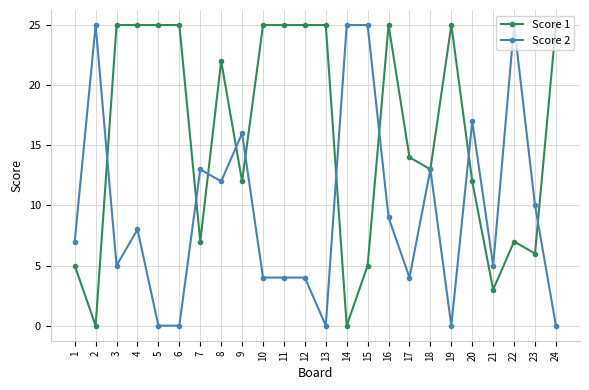

Reading left to right, transcribe all the data shown in this chart.

Score 1: 5	0	25	25	25	25	7	22	12	25	25	25	25	0	5	25	14	13	25	12	3	7	6	25
Score 2: 7	25	5	8	0	0	13	12	16	4	4	4	0	25	25	9	4	13	0	17	5	25	10	0